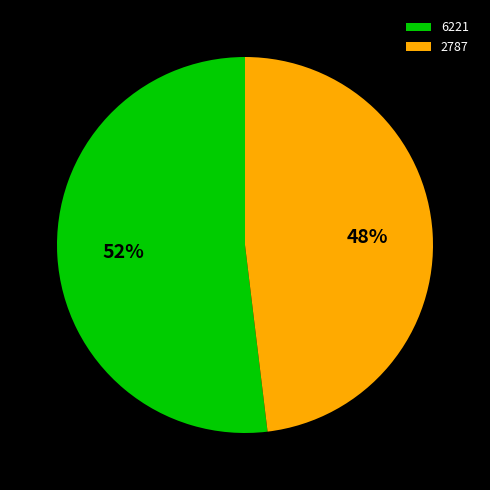

Does 2787 account for over 50% of the chart?

No